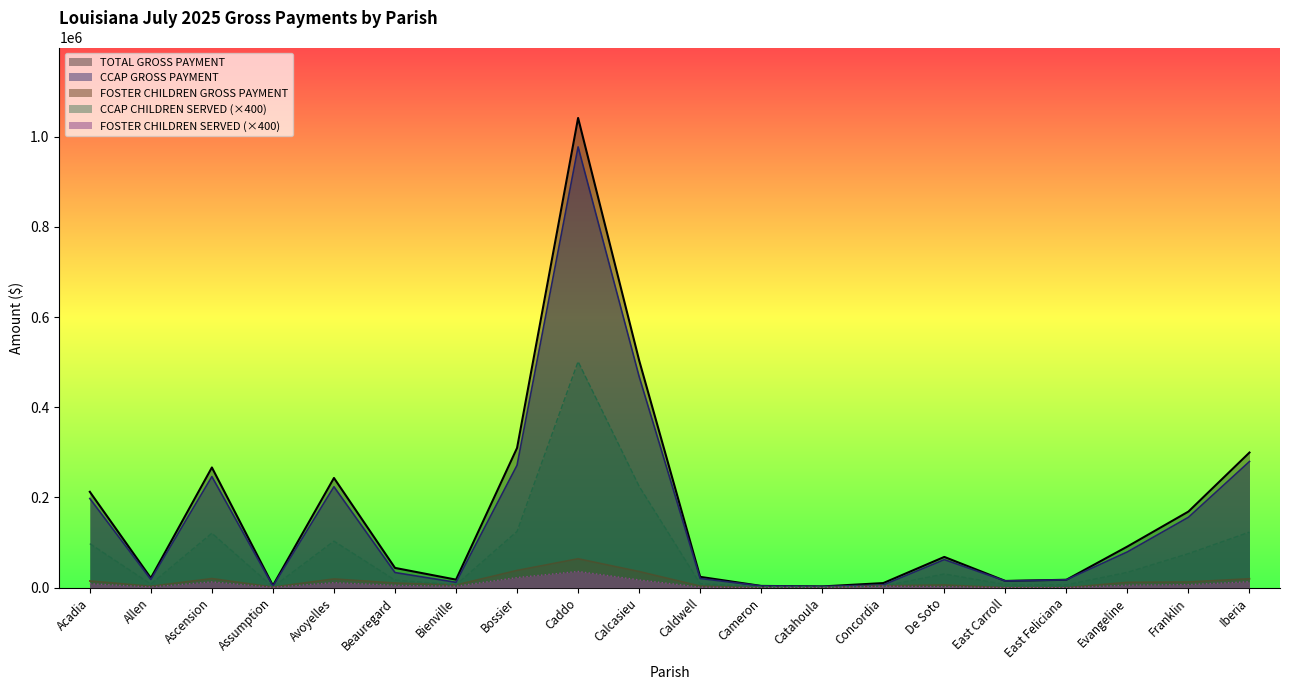

What is the spread (max minus min) of values at Beauregard?

38665.3